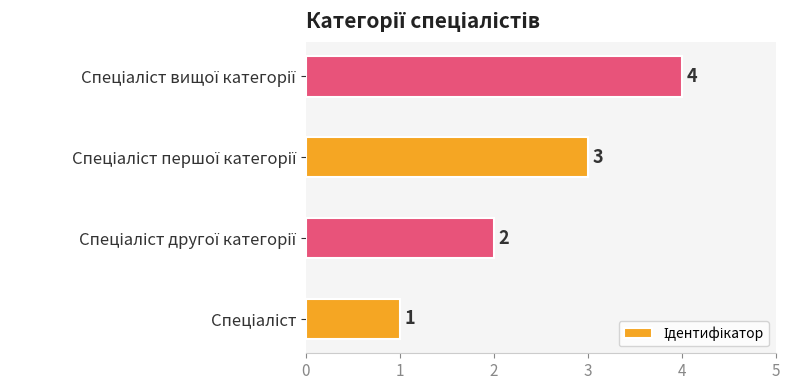

What is the difference between the maximum and minimum values?

3